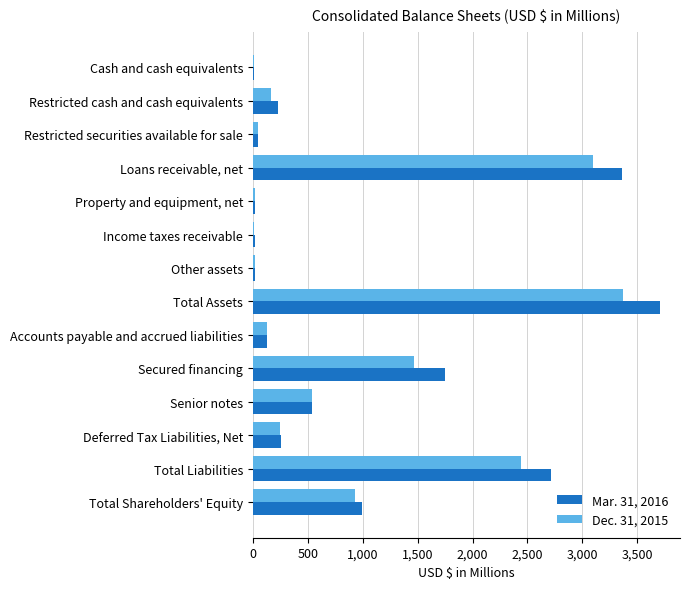

At which category is the sum across all series the highest?

Total Assets